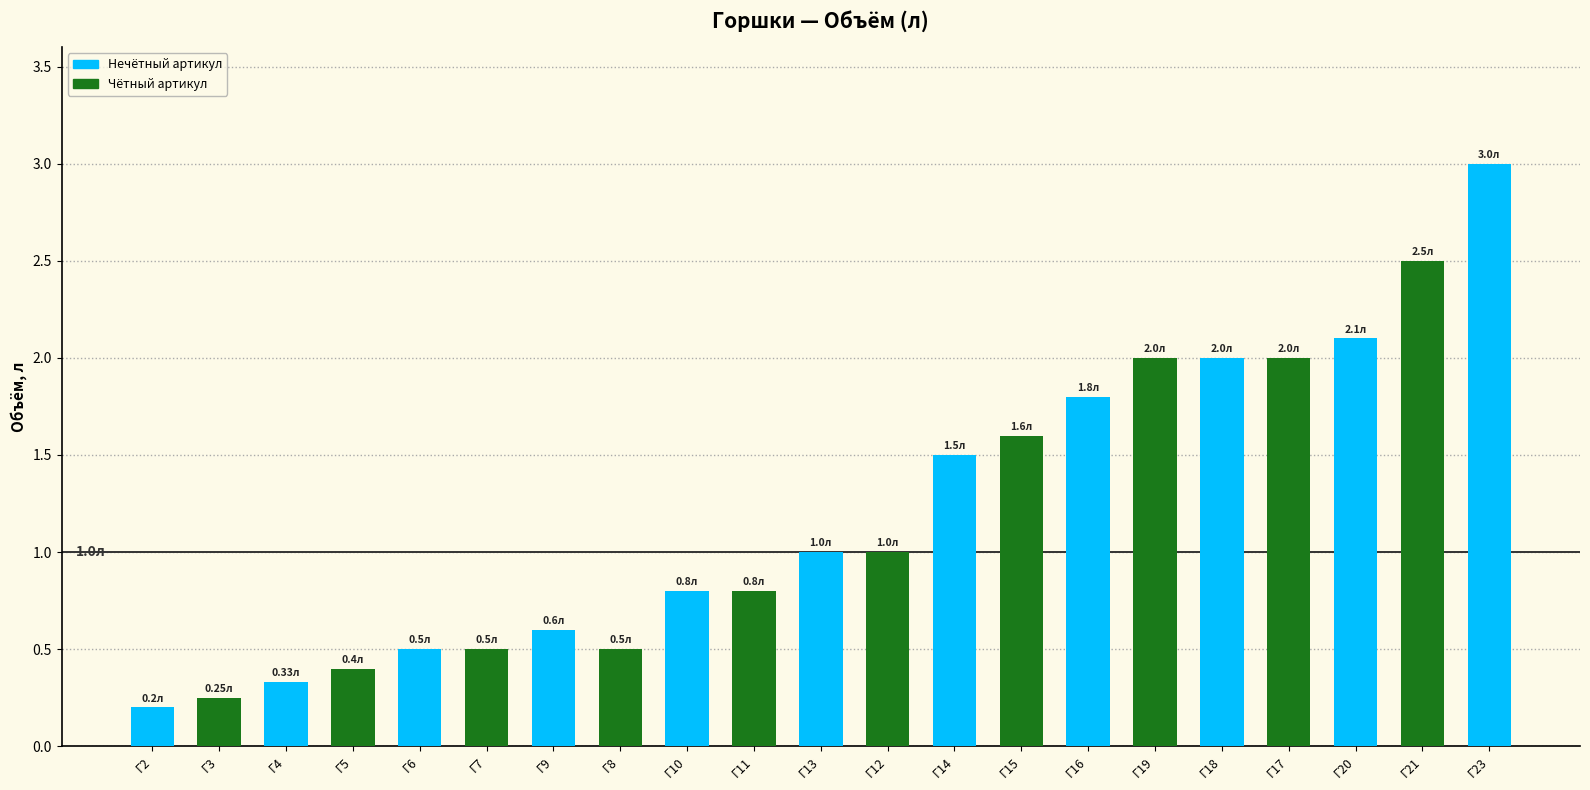

The chart shows a value of 0.2 at Г10. True or false?

False